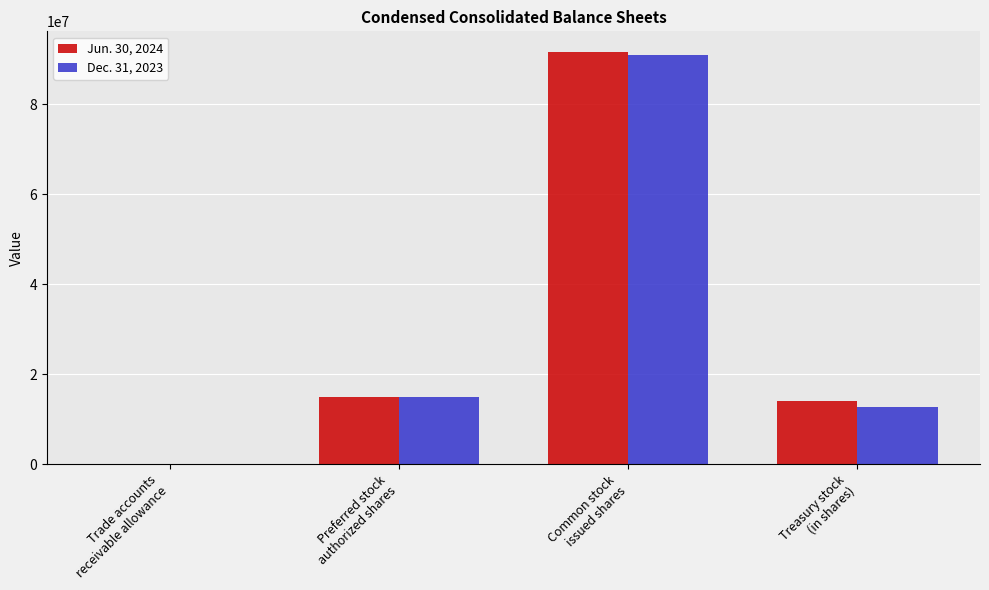

At which label is Jun. 30, 2024 closest to 45800996?

Preferred stock
authorized shares